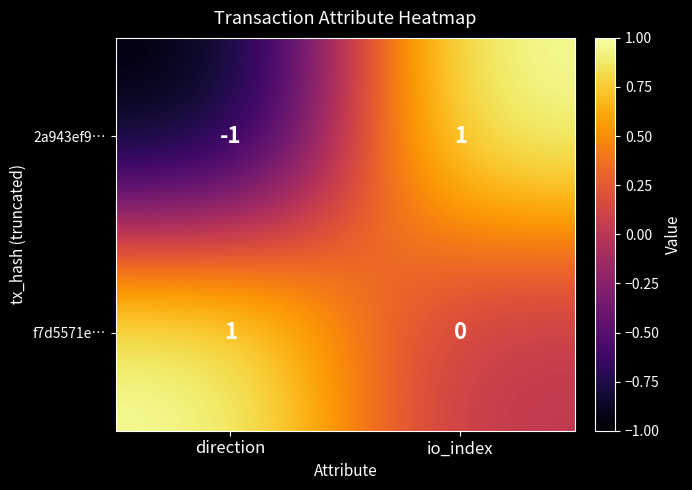

Count the number of categories in the chart.

2